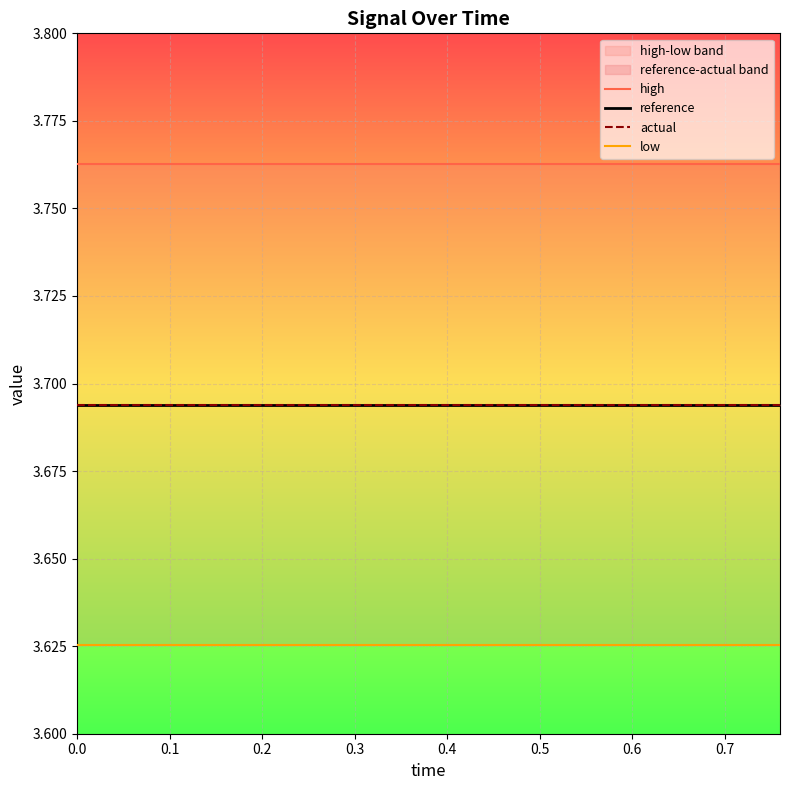

The value of low at 19 is 1.8. True or false?

False